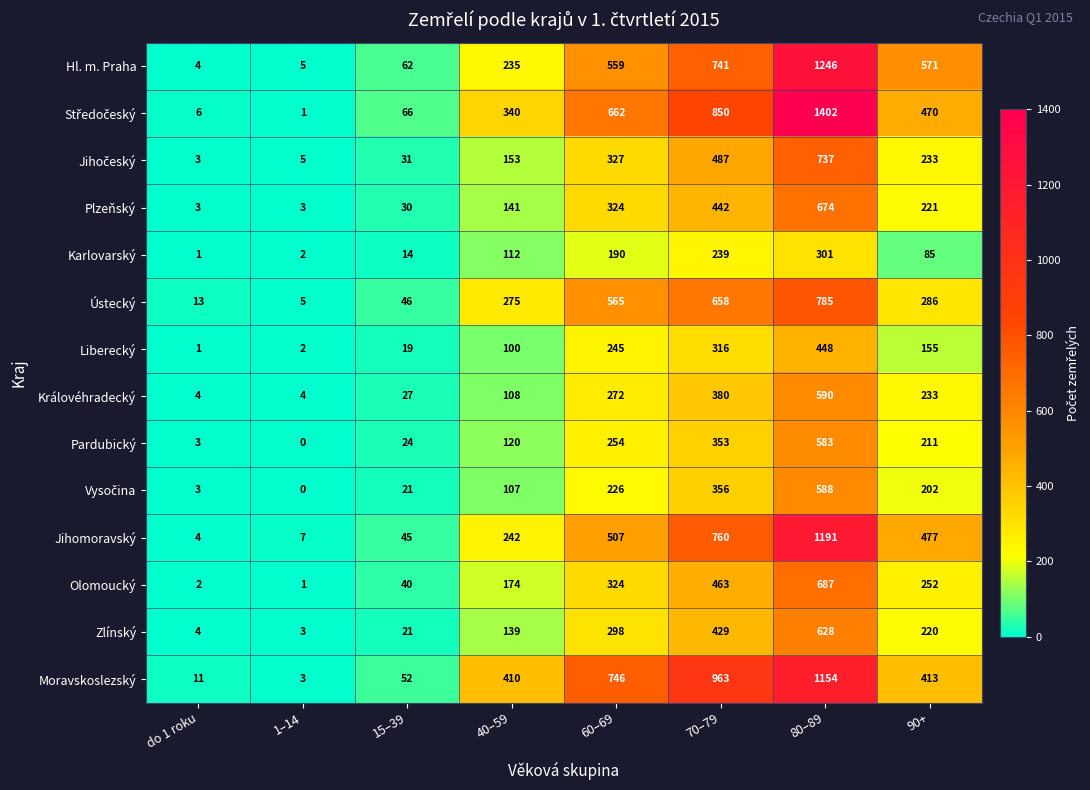

At which label does Pardubický first exceed 211?

60–69